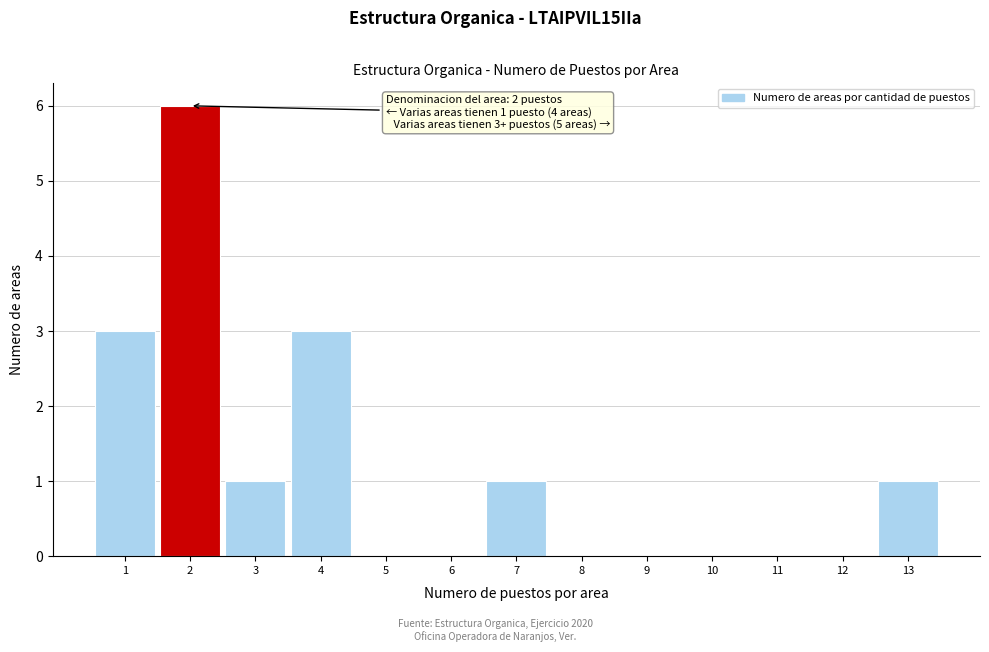

Over which range of the x-axis is the bar tallest?

1.5 to 2.5